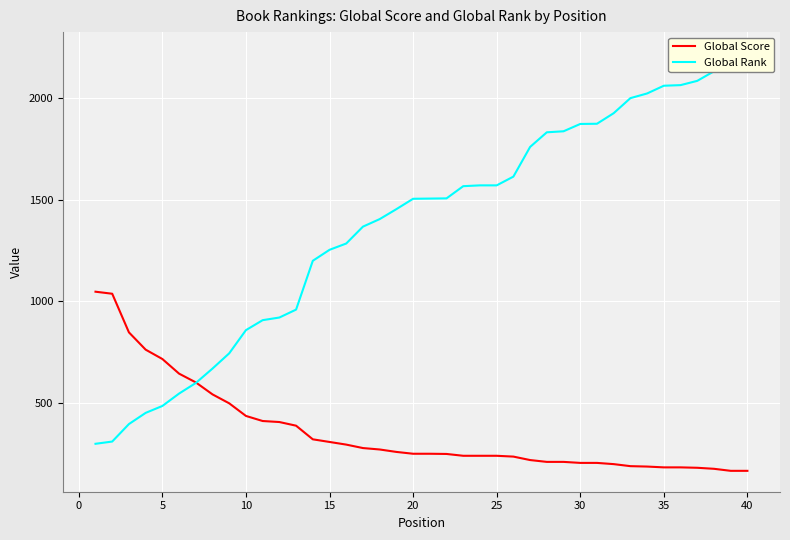

What is the lowest value of the Global Score series?

166